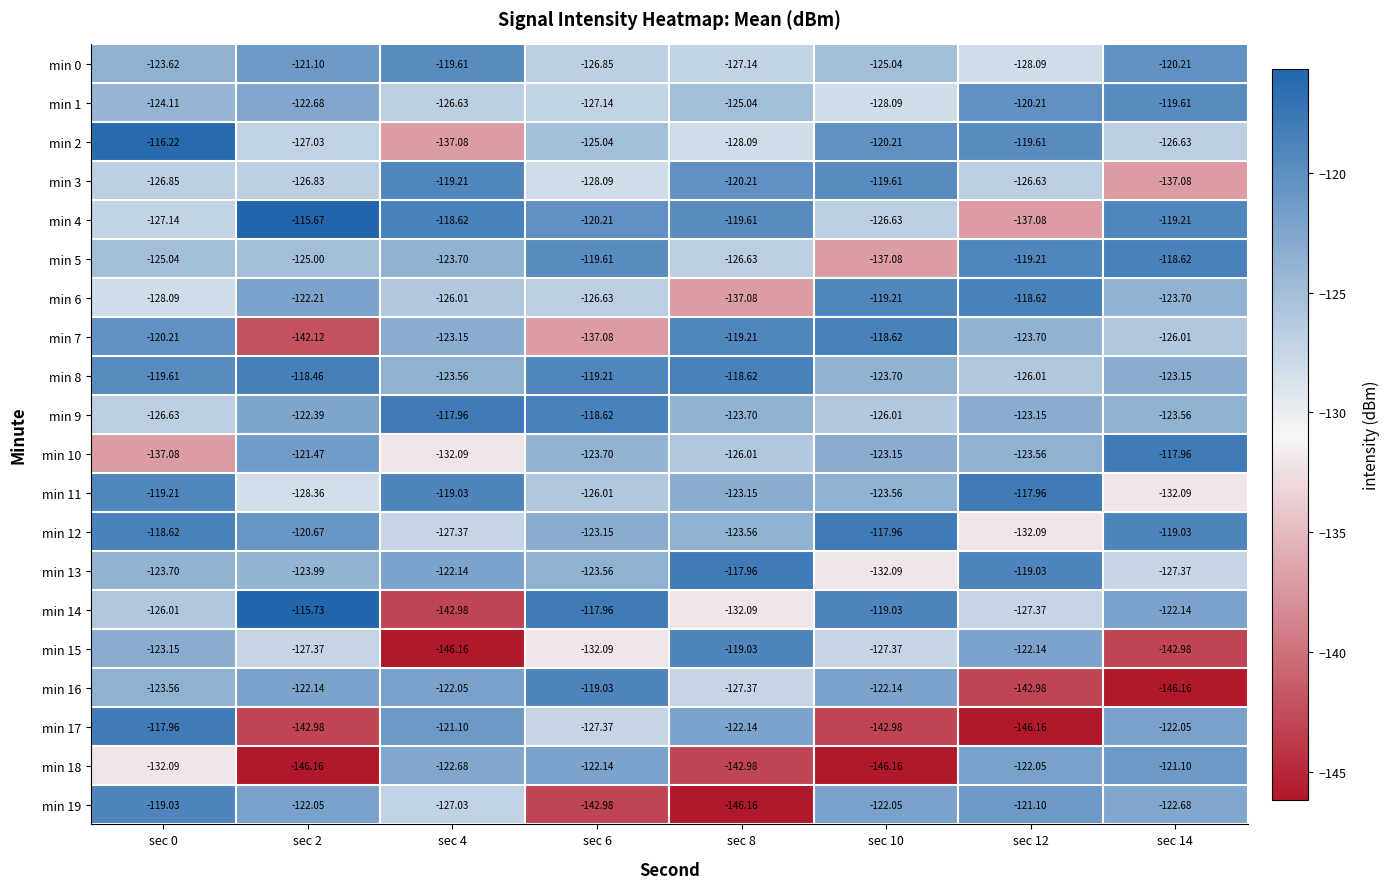

Reading right to left, transcribe all the data shown in this chart.

min 0: sec 14=-120.2	sec 12=-128.1	sec 10=-125.0	sec 8=-127.1	sec 6=-126.8	sec 4=-119.6	sec 2=-121.1	sec 0=-123.6
min 1: sec 14=-119.6	sec 12=-120.2	sec 10=-128.1	sec 8=-125.0	sec 6=-127.1	sec 4=-126.6	sec 2=-122.7	sec 0=-124.1
min 2: sec 14=-126.6	sec 12=-119.6	sec 10=-120.2	sec 8=-128.1	sec 6=-125.0	sec 4=-137.1	sec 2=-127.0	sec 0=-116.2
min 3: sec 14=-137.1	sec 12=-126.6	sec 10=-119.6	sec 8=-120.2	sec 6=-128.1	sec 4=-119.2	sec 2=-126.8	sec 0=-126.8
min 4: sec 14=-119.2	sec 12=-137.1	sec 10=-126.6	sec 8=-119.6	sec 6=-120.2	sec 4=-118.6	sec 2=-115.7	sec 0=-127.1
min 5: sec 14=-118.6	sec 12=-119.2	sec 10=-137.1	sec 8=-126.6	sec 6=-119.6	sec 4=-123.7	sec 2=-125.0	sec 0=-125.0
min 6: sec 14=-123.7	sec 12=-118.6	sec 10=-119.2	sec 8=-137.1	sec 6=-126.6	sec 4=-126.0	sec 2=-122.2	sec 0=-128.1
min 7: sec 14=-126.0	sec 12=-123.7	sec 10=-118.6	sec 8=-119.2	sec 6=-137.1	sec 4=-123.2	sec 2=-142.1	sec 0=-120.2
min 8: sec 14=-123.2	sec 12=-126.0	sec 10=-123.7	sec 8=-118.6	sec 6=-119.2	sec 4=-123.6	sec 2=-118.5	sec 0=-119.6
min 9: sec 14=-123.6	sec 12=-123.2	sec 10=-126.0	sec 8=-123.7	sec 6=-118.6	sec 4=-118.0	sec 2=-122.4	sec 0=-126.6
min 10: sec 14=-118.0	sec 12=-123.6	sec 10=-123.2	sec 8=-126.0	sec 6=-123.7	sec 4=-132.1	sec 2=-121.5	sec 0=-137.1
min 11: sec 14=-132.1	sec 12=-118.0	sec 10=-123.6	sec 8=-123.2	sec 6=-126.0	sec 4=-119.0	sec 2=-128.4	sec 0=-119.2
min 12: sec 14=-119.0	sec 12=-132.1	sec 10=-118.0	sec 8=-123.6	sec 6=-123.2	sec 4=-127.4	sec 2=-120.7	sec 0=-118.6
min 13: sec 14=-127.4	sec 12=-119.0	sec 10=-132.1	sec 8=-118.0	sec 6=-123.6	sec 4=-122.1	sec 2=-124.0	sec 0=-123.7
min 14: sec 14=-122.1	sec 12=-127.4	sec 10=-119.0	sec 8=-132.1	sec 6=-118.0	sec 4=-143.0	sec 2=-115.7	sec 0=-126.0
min 15: sec 14=-143.0	sec 12=-122.1	sec 10=-127.4	sec 8=-119.0	sec 6=-132.1	sec 4=-146.2	sec 2=-127.4	sec 0=-123.2
min 16: sec 14=-146.2	sec 12=-143.0	sec 10=-122.1	sec 8=-127.4	sec 6=-119.0	sec 4=-122.0	sec 2=-122.1	sec 0=-123.6
min 17: sec 14=-122.0	sec 12=-146.2	sec 10=-143.0	sec 8=-122.1	sec 6=-127.4	sec 4=-121.1	sec 2=-143.0	sec 0=-118.0
min 18: sec 14=-121.1	sec 12=-122.0	sec 10=-146.2	sec 8=-143.0	sec 6=-122.1	sec 4=-122.7	sec 2=-146.2	sec 0=-132.1
min 19: sec 14=-122.7	sec 12=-121.1	sec 10=-122.0	sec 8=-146.2	sec 6=-143.0	sec 4=-127.0	sec 2=-122.0	sec 0=-119.0